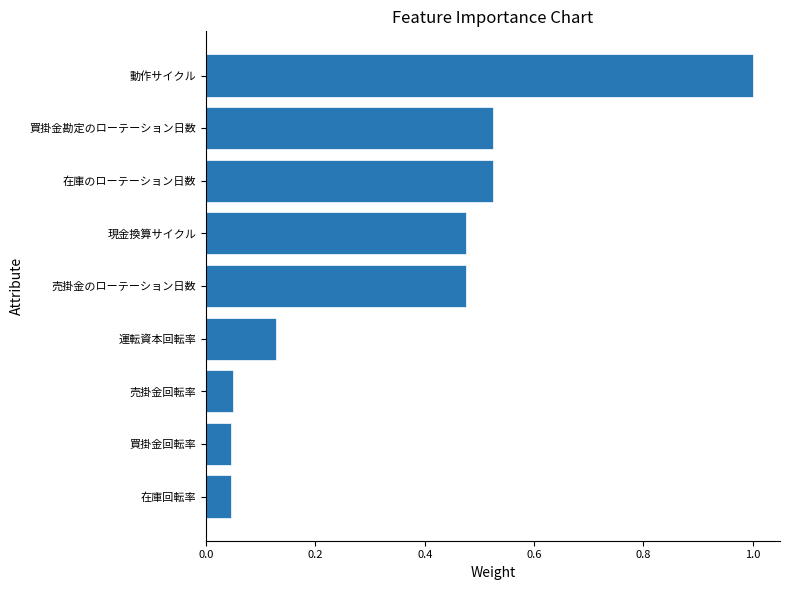

What is the average value?

0.4